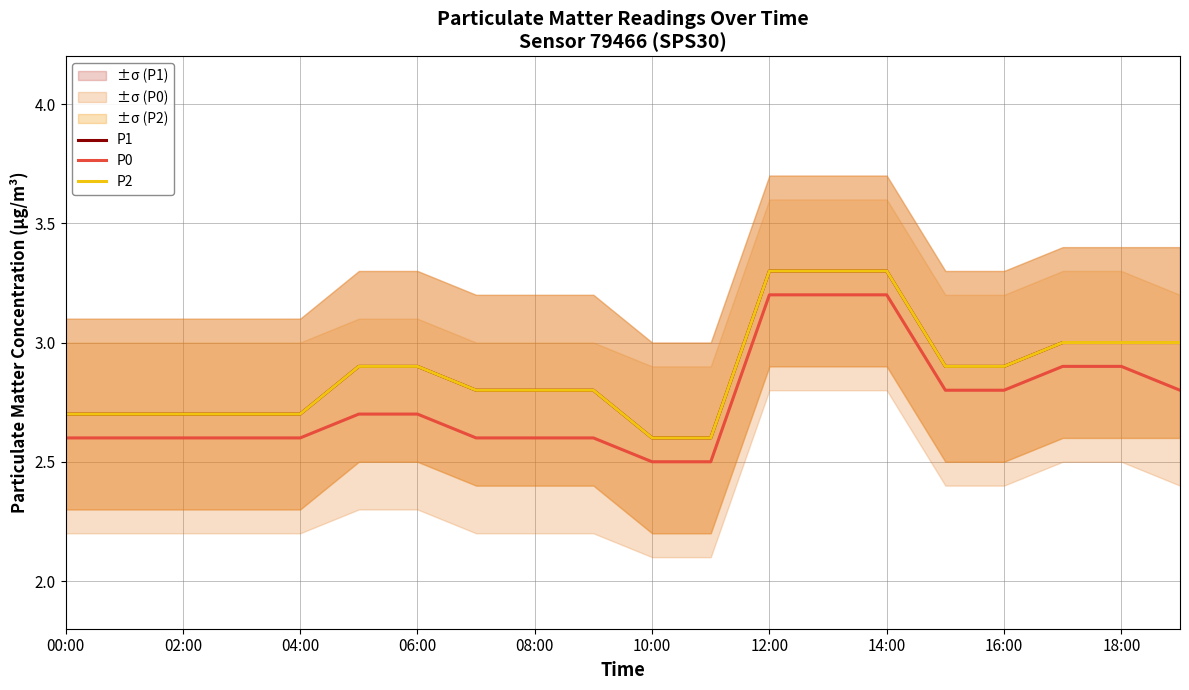

What value does the P1 series have at 13?

3.3